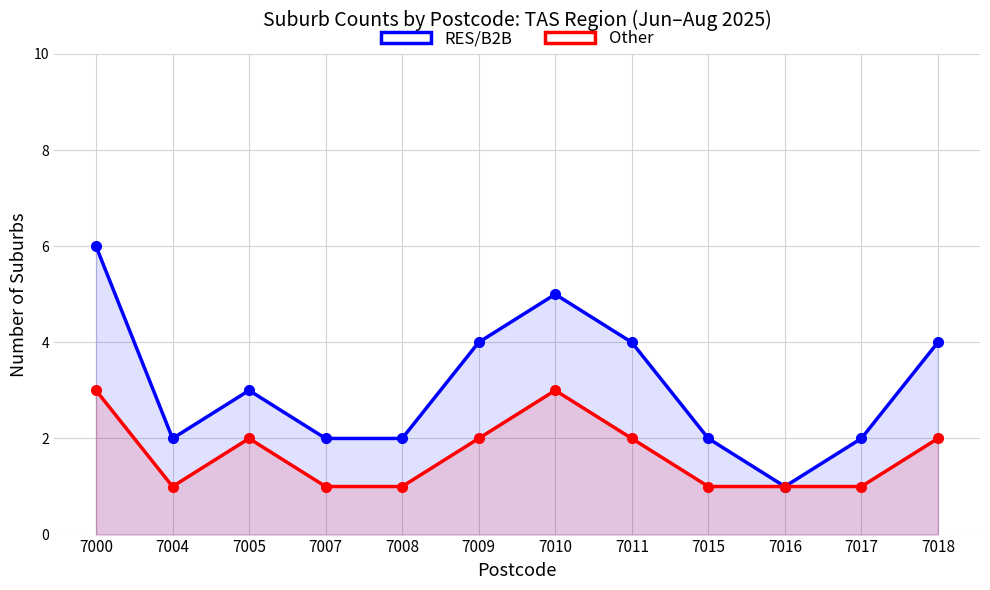

Where is Other nearest to the value 2?

7005